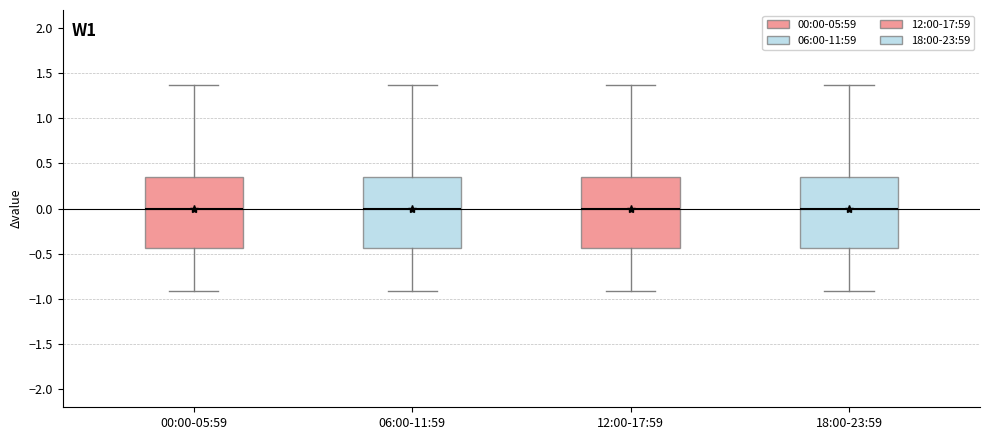

Reading left to right, read every box against the y-axis: the position of its median line, the range the box covers, and the ends of its whiskers. The values are not printed on the chart, so give them approximately, as read against the axis.

00:00-05:59: median 0.00, box -0.45 to 0.35, whiskers -0.90 to 1.35
06:00-11:59: median 0.00, box -0.45 to 0.35, whiskers -0.90 to 1.35
12:00-17:59: median 0.00, box -0.45 to 0.35, whiskers -0.90 to 1.35
18:00-23:59: median 0.00, box -0.45 to 0.35, whiskers -0.90 to 1.35